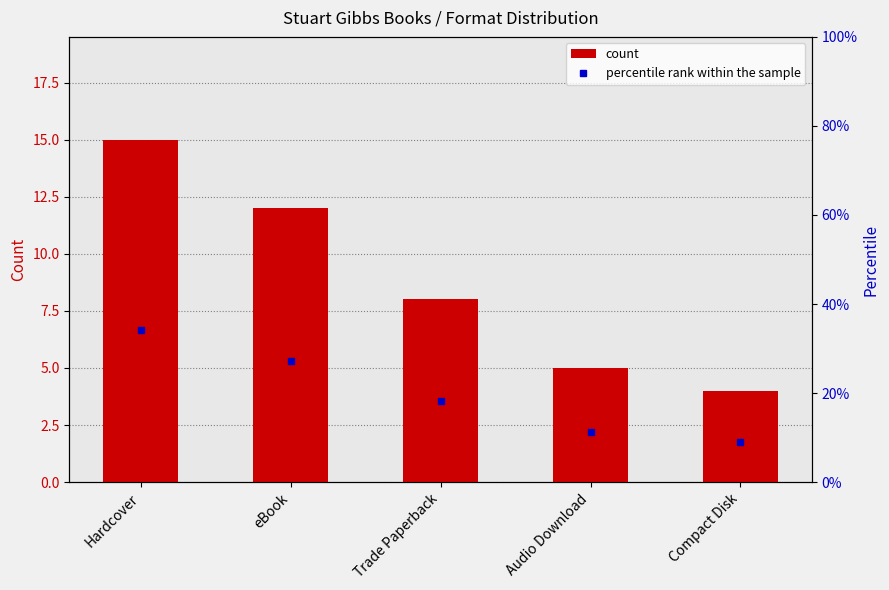

What is the average value of the percentile rank within the sample series?

20.0